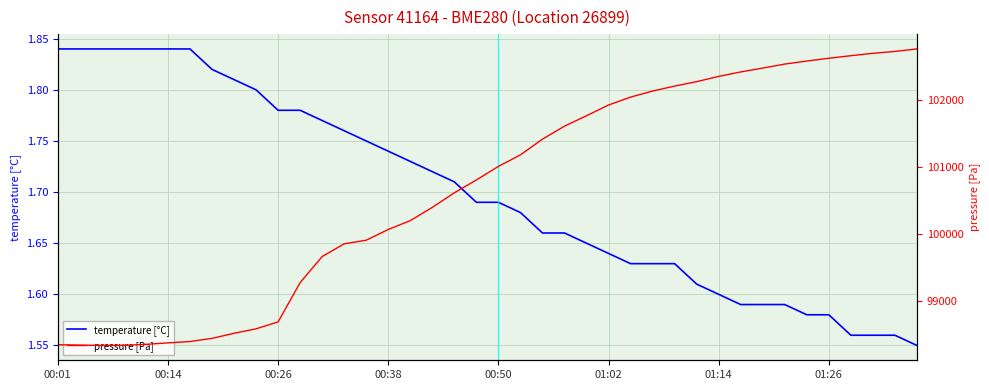

List the series in order of their peak value, highest first.

pressure [Pa], temperature [°C]